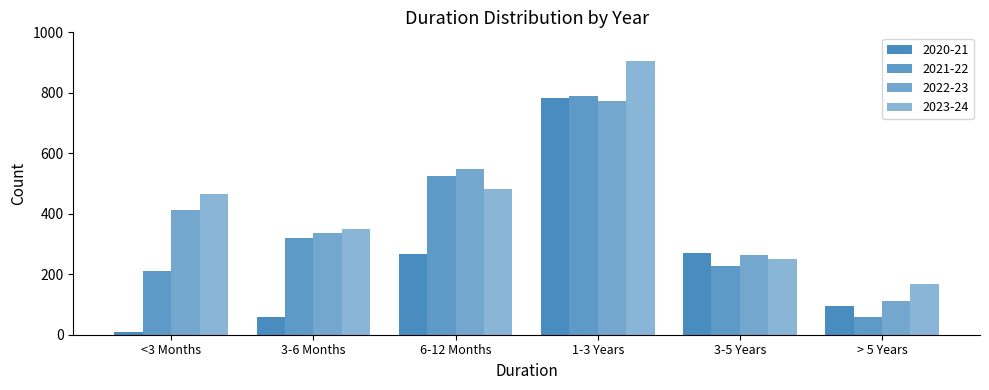

Reading left to right, list all the values displayed in this chart.

2020-21: 8	58	266	782	269	95
2021-22: 210	321	524	791	228	59
2022-23: 414	337	548	774	264	112
2023-24: 465	350	483	906	252	167